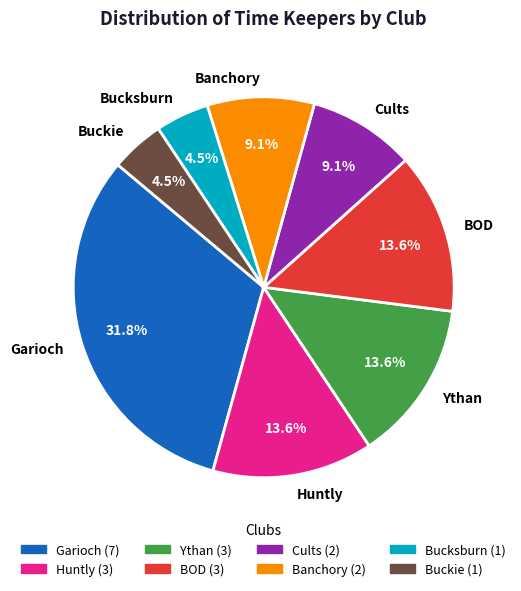

Approximately how many times larger is the value at Buckie compared to Huntly?

0.3